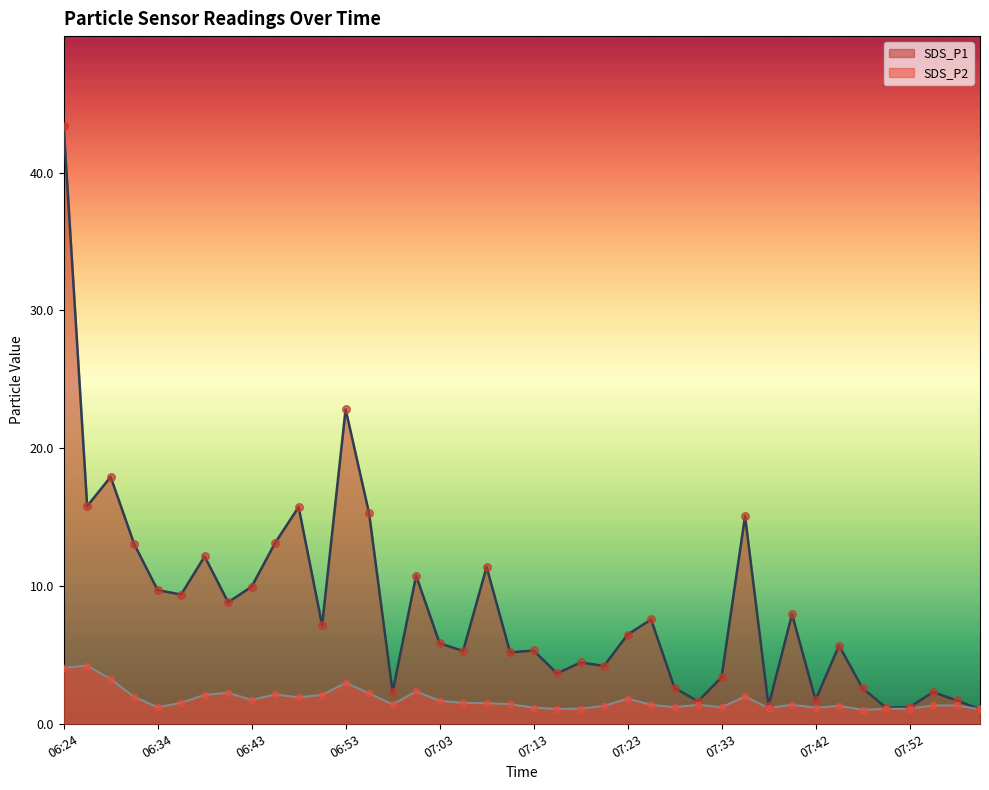

At how many categories does at least one series exceed 40?

1